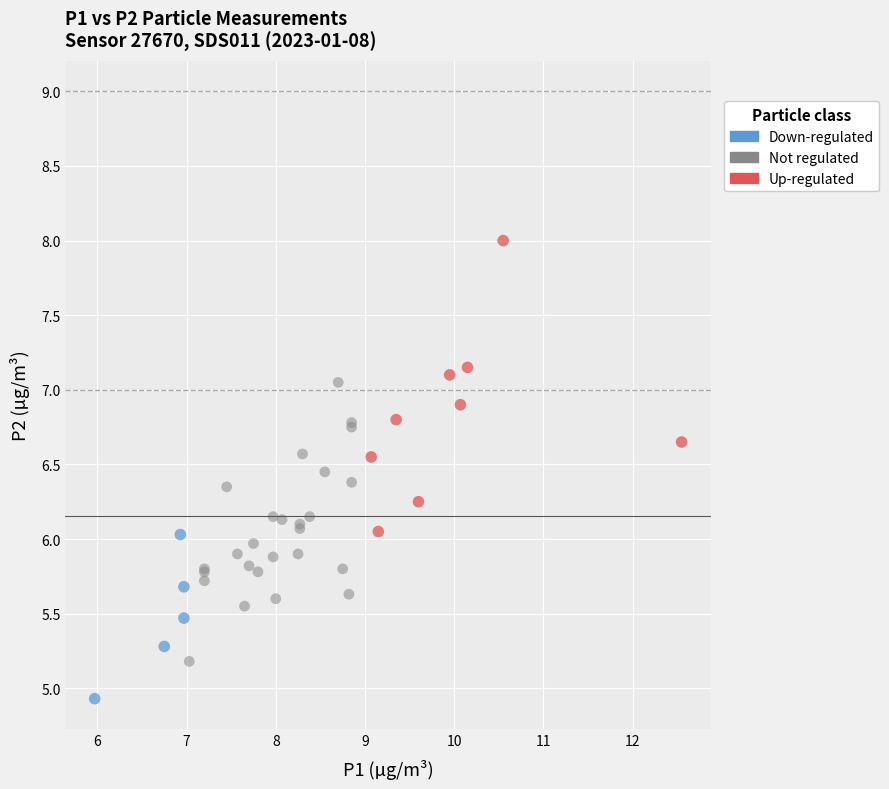

Which series contains the lowest Y value?

Down-regulated